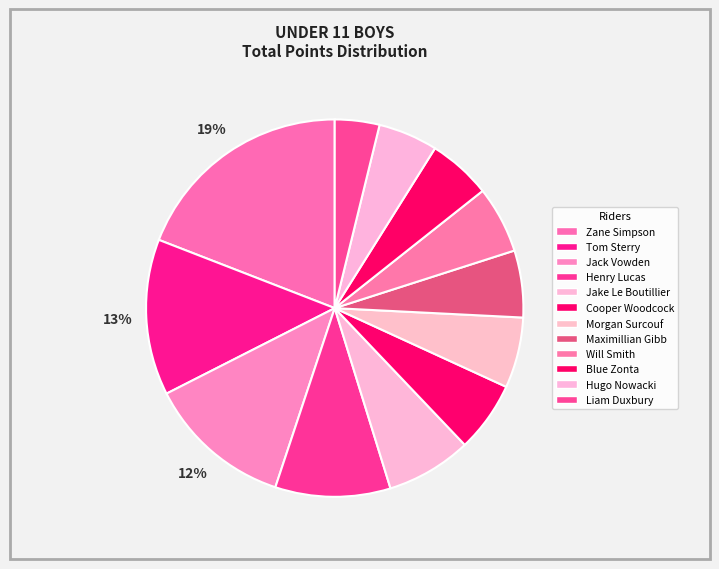

Count the number of slices in the pie.

12